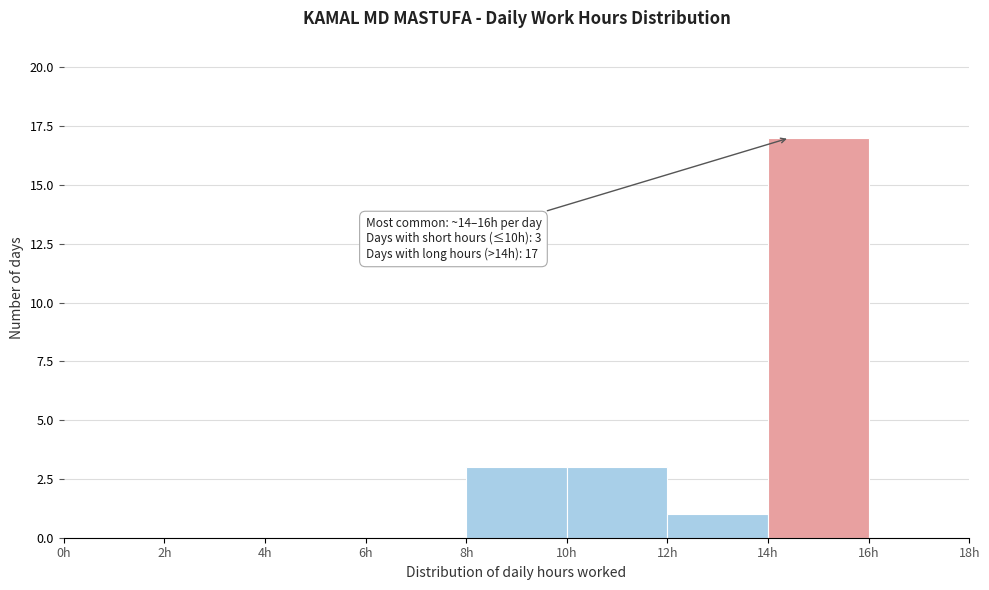

Which range on the x-axis has the tallest bar?

14 to 16